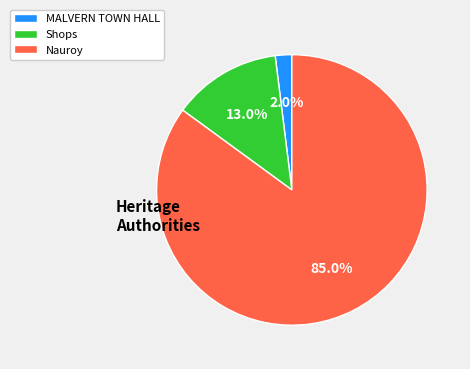

Which has a higher value, Nauroy or MALVERN TOWN HALL?

Nauroy